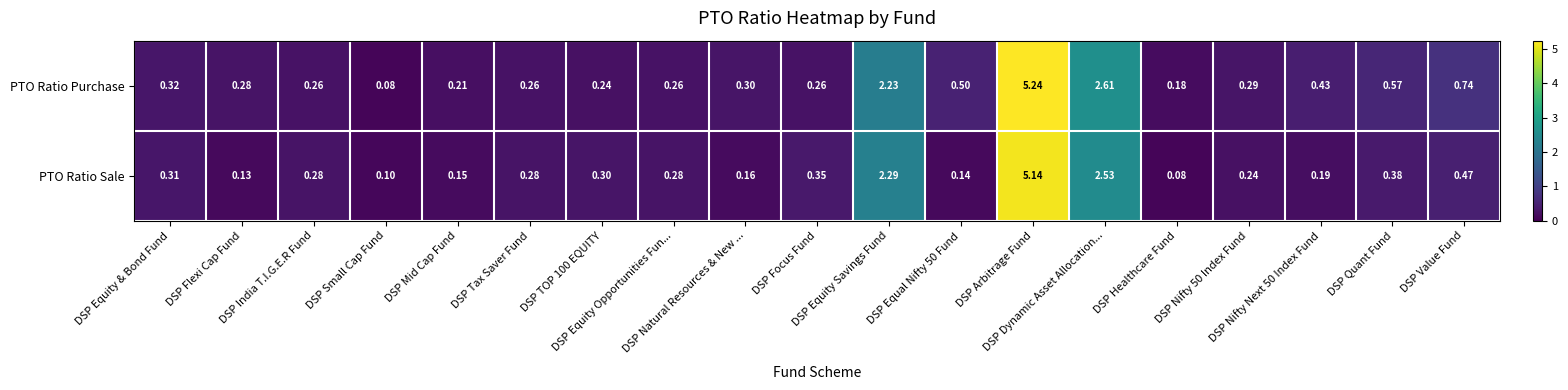

Rank the series by their average value, from lowest to highest.

PTO Ratio Sale, PTO Ratio Purchase